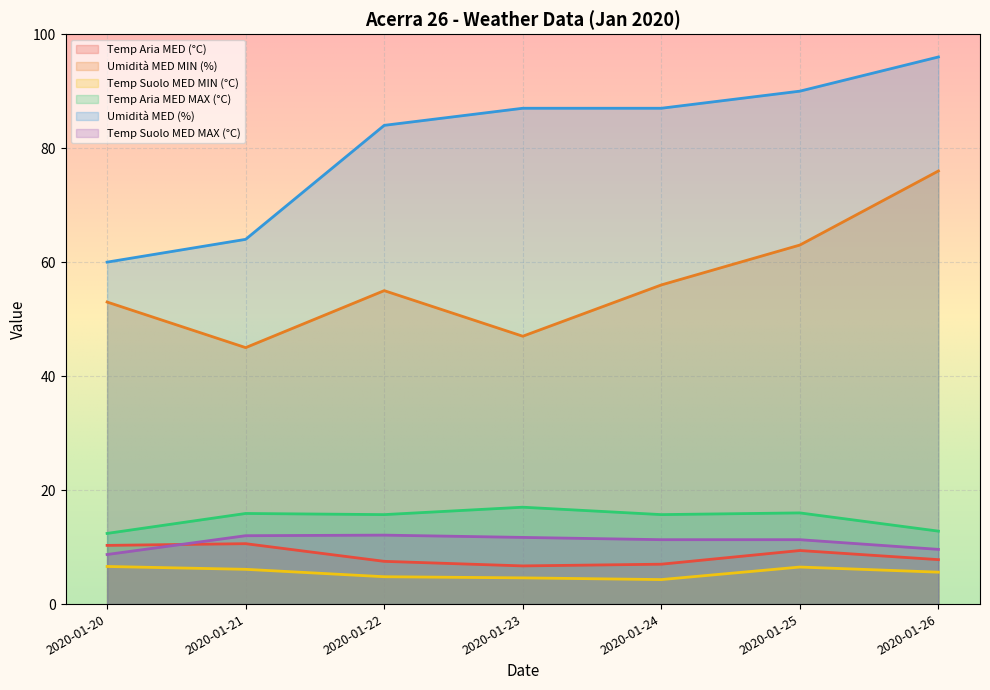

Which label corresponds to the largest value in the chart?

2020-01-26